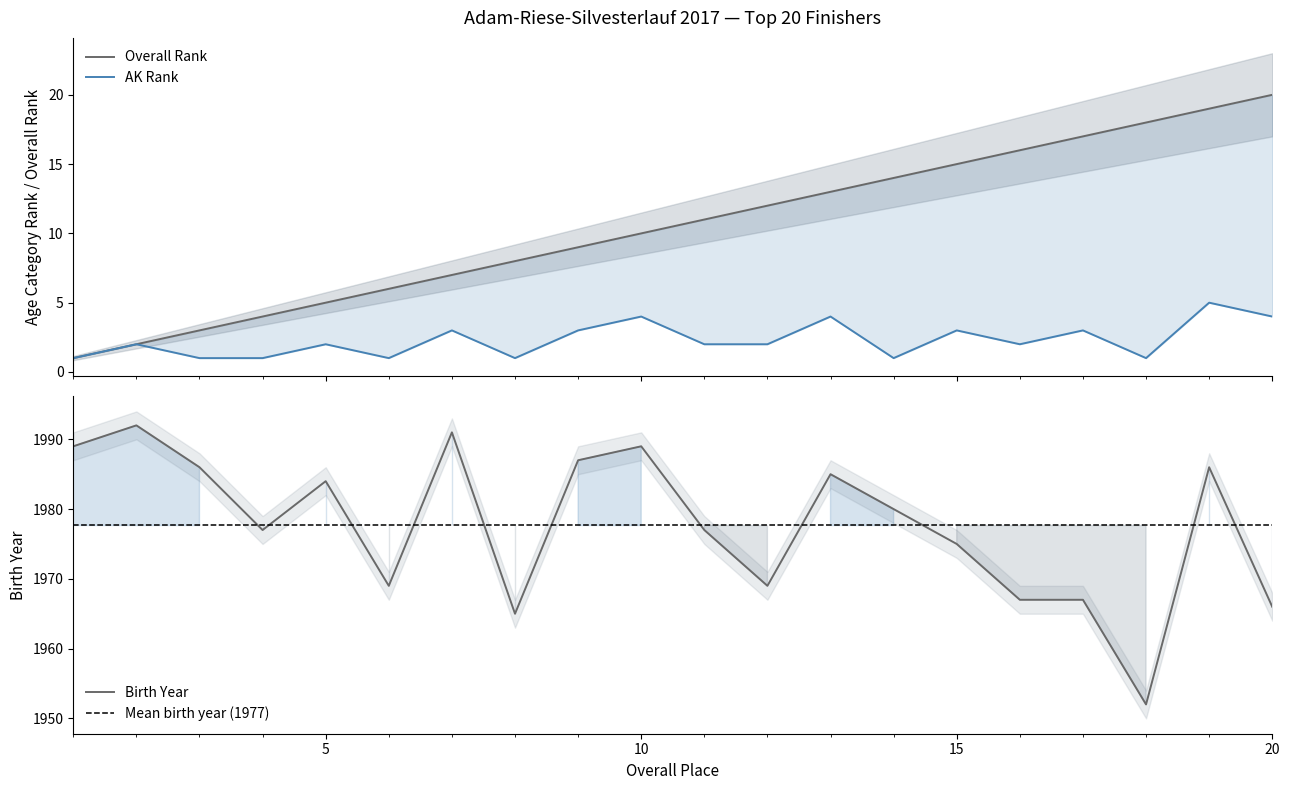

Which series has the largest total across all categories?

Birth Year